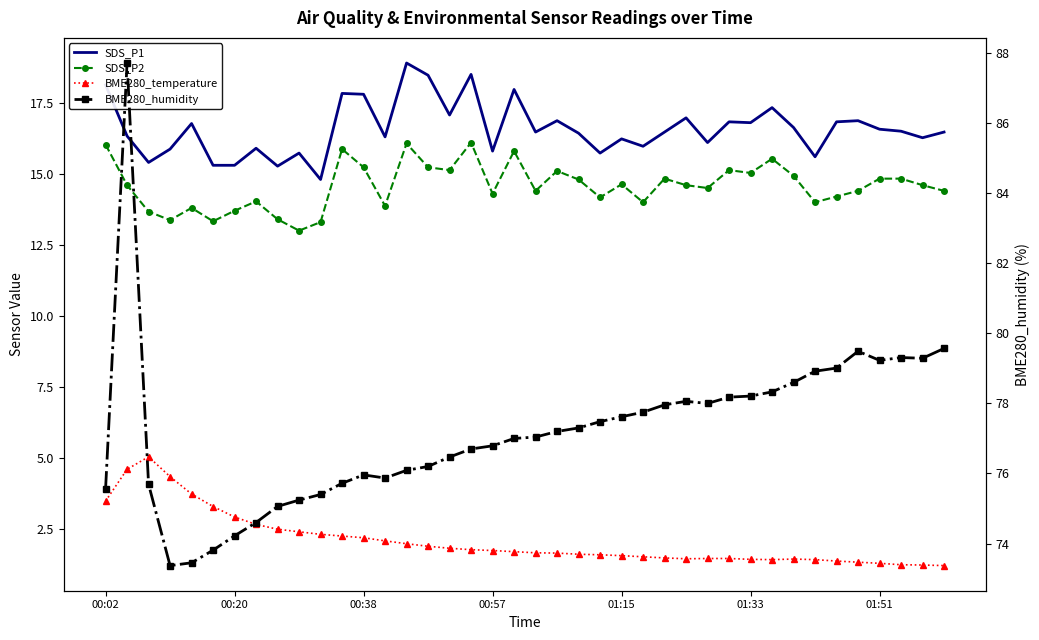

Does the chart have visible grid lines?

No